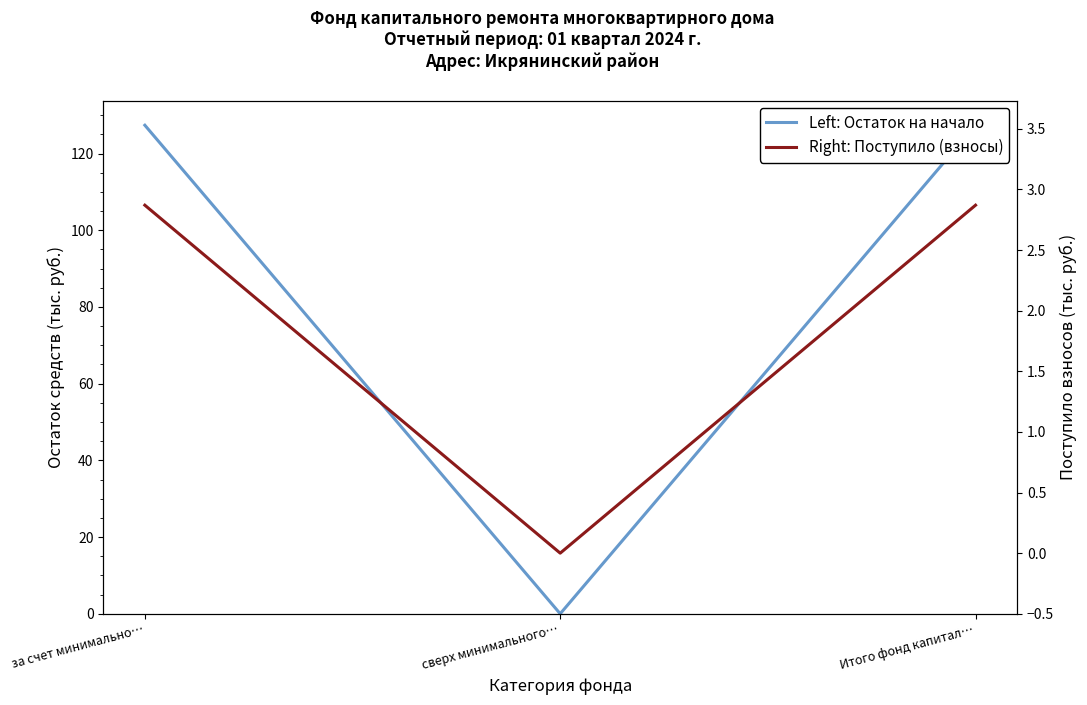

What position from the right is Итого фонд капитал…?

1